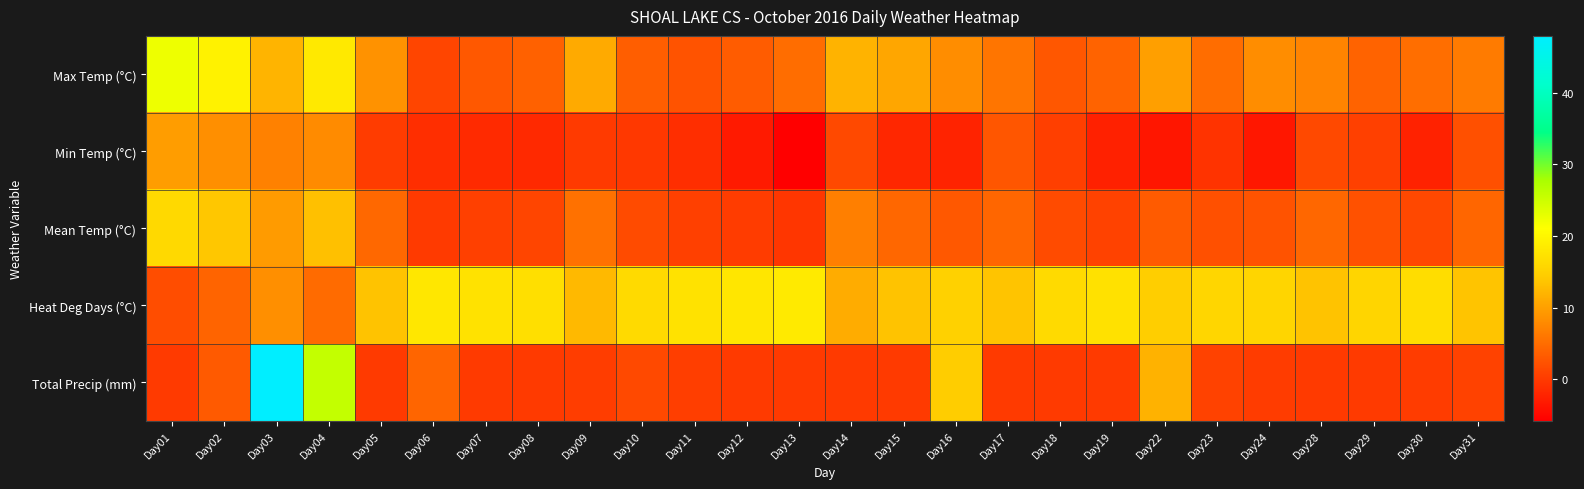

Reading left to right, extract all data points from this chart.

Max Temp (°C): Day01=22.4	Day02=19.4	Day03=12.1	Day04=18.3	Day05=8.7	Day06=1.1	Day07=3.0	Day08=3.9	Day09=11.0	Day10=3.6	Day11=2.4	Day12=3.4	Day13=5.1	Day14=12.0	Day15=10.6	Day16=8.2	Day17=5.8	Day18=2.9	Day19=4.0	Day22=10.0	Day23=5.1	Day24=8.2	Day28=7.3	Day29=4.0	Day30=5.2	Day31=6.4
Min Temp (°C): Day01=9.8	Day02=8.4	Day03=7.0	Day04=8.0	Day05=0.2	Day06=-1.1	Day07=-1.6	Day08=-1.7	Day09=0.0	Day10=-0.2	Day11=-1.1	Day12=-3.1	Day13=-5.8	Day14=1.5	Day15=-1.9	Day16=-2.3	Day17=2.8	Day18=0.5	Day19=-2.5	Day22=-3.5	Day23=-0.7	Day24=-3.4	Day28=1.5	Day29=0.6	Day30=-2.4	Day31=2.2
Mean Temp (°C): Day01=16.1	Day02=13.9	Day03=9.6	Day04=13.2	Day05=4.5	Day06=0.0	Day07=0.7	Day08=1.1	Day09=5.5	Day10=1.7	Day11=0.7	Day12=0.2	Day13=-0.4	Day14=6.8	Day15=4.4	Day16=3.0	Day17=4.3	Day18=1.7	Day19=0.8	Day22=3.3	Day23=2.2	Day24=2.4	Day28=4.4	Day29=2.3	Day30=1.4	Day31=4.3
Heat Deg Days (°C): Day01=1.9	Day02=4.1	Day03=8.4	Day04=4.8	Day05=13.5	Day06=18.0	Day07=17.3	Day08=16.9	Day09=12.5	Day10=16.3	Day11=17.3	Day12=17.8	Day13=18.4	Day14=11.2	Day15=13.6	Day16=15.0	Day17=13.7	Day18=16.3	Day19=17.2	Day22=14.7	Day23=15.8	Day24=15.6	Day28=13.6	Day29=15.7	Day30=16.6	Day31=13.7
Total Precip (mm): Day01=0.0	Day02=3.2	Day03=47.9	Day04=25.7	Day05=0.0	Day06=4.2	Day07=0.0	Day08=0.0	Day09=0.3	Day10=1.5	Day11=0.4	Day12=0.0	Day13=0.0	Day14=0.0	Day15=0.0	Day16=14.6	Day17=0.0	Day18=0.0	Day19=0.0	Day22=11.9	Day23=0.8	Day24=0.2	Day28=0.0	Day29=0.0	Day30=0.2	Day31=0.8